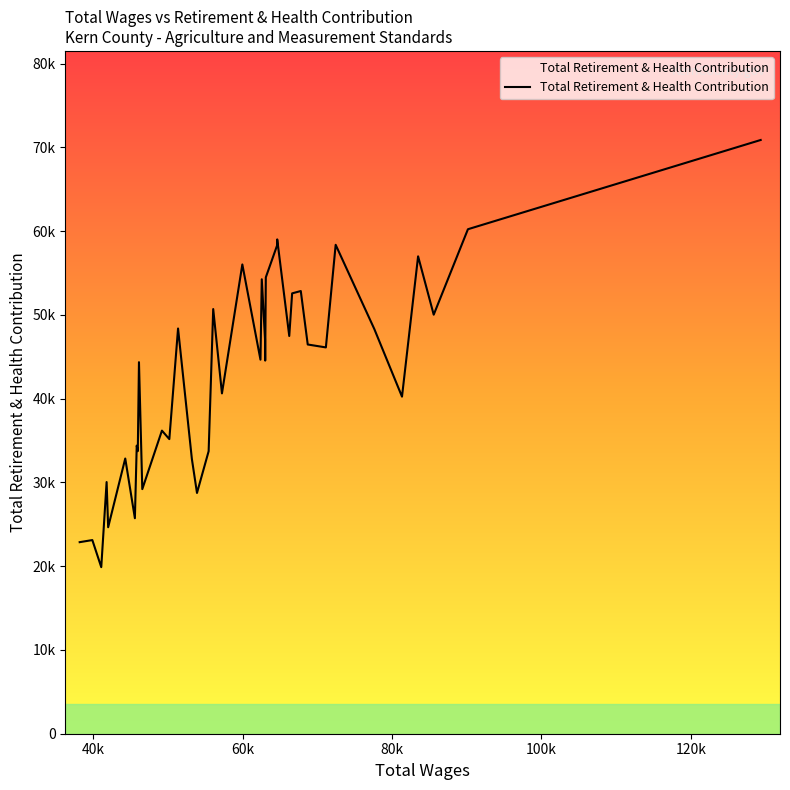

At which label is the value closest to 45384?

62401.0